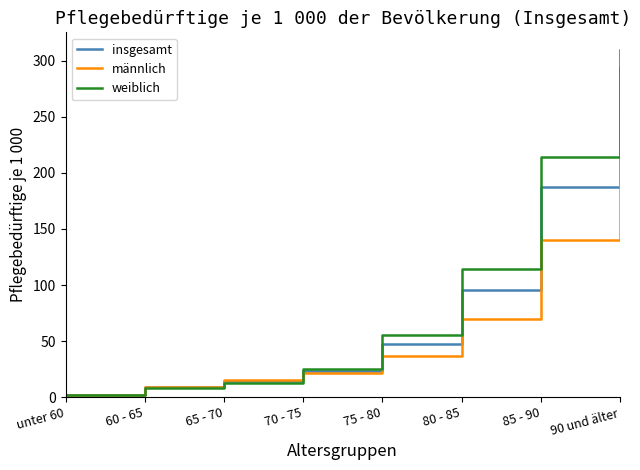

Between 60 - 65 and 70 - 75, which series saw the biggest shift?

weiblich